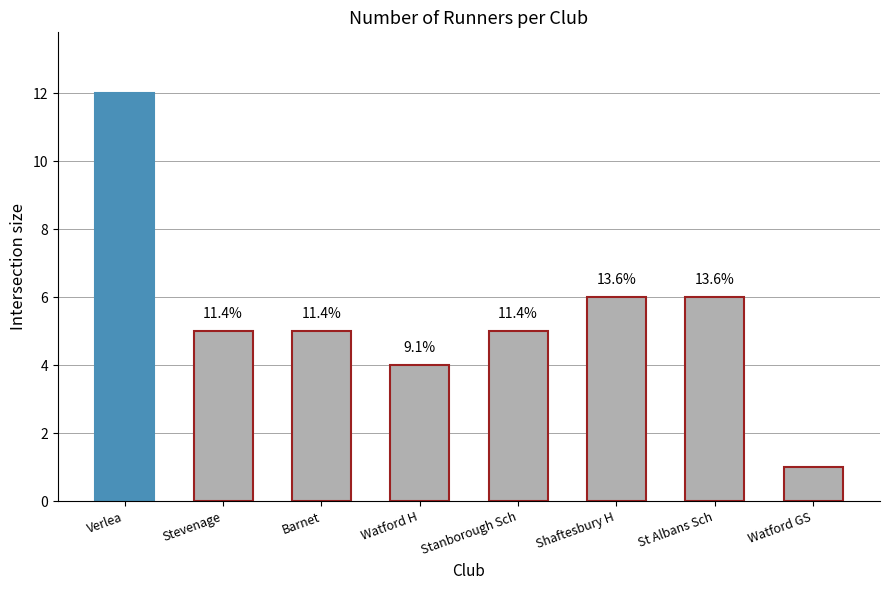

The chart shows a value of 2 at Stanborough Sch. True or false?

False